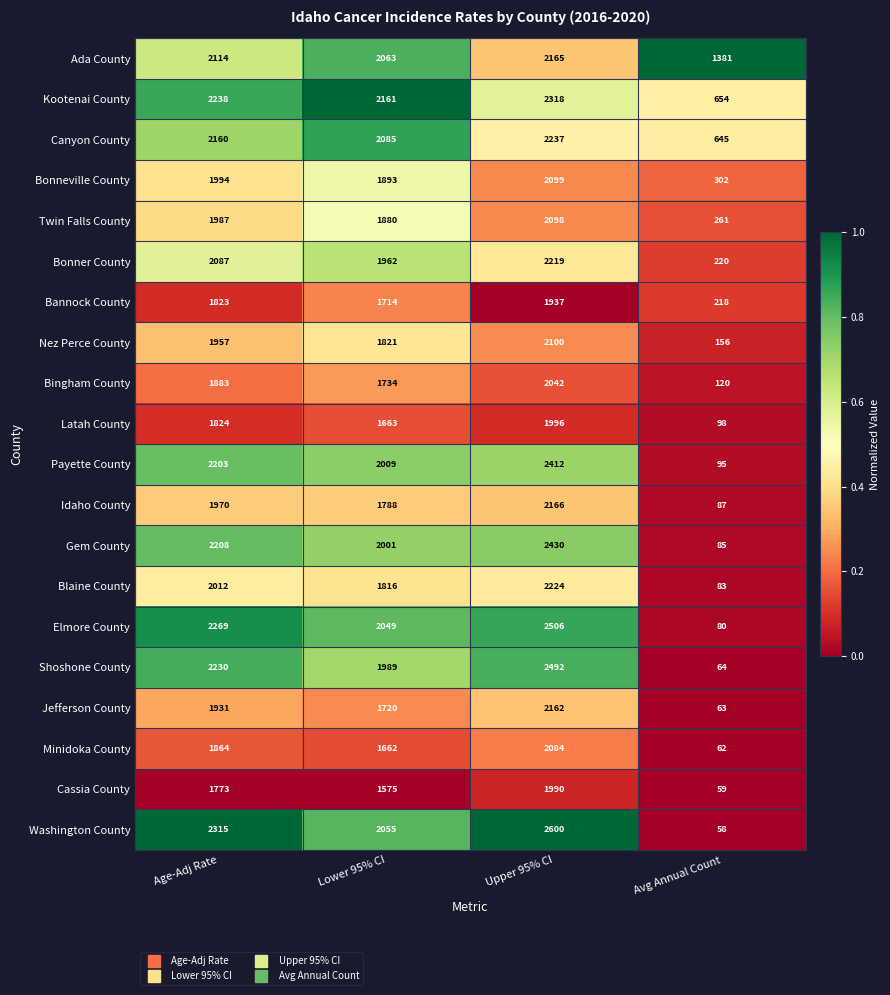

Which series has the largest total across all categories?

Ada County